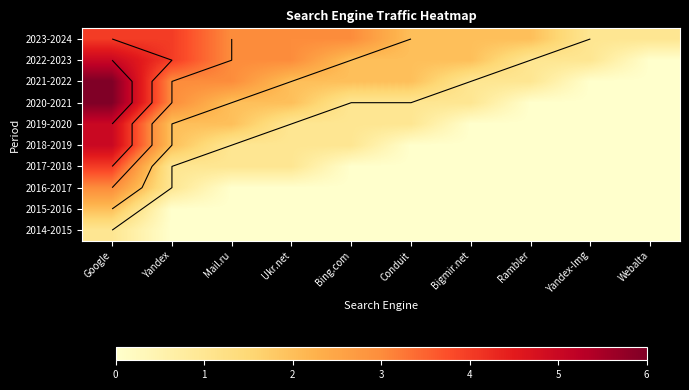

How many data points does each series have?

10